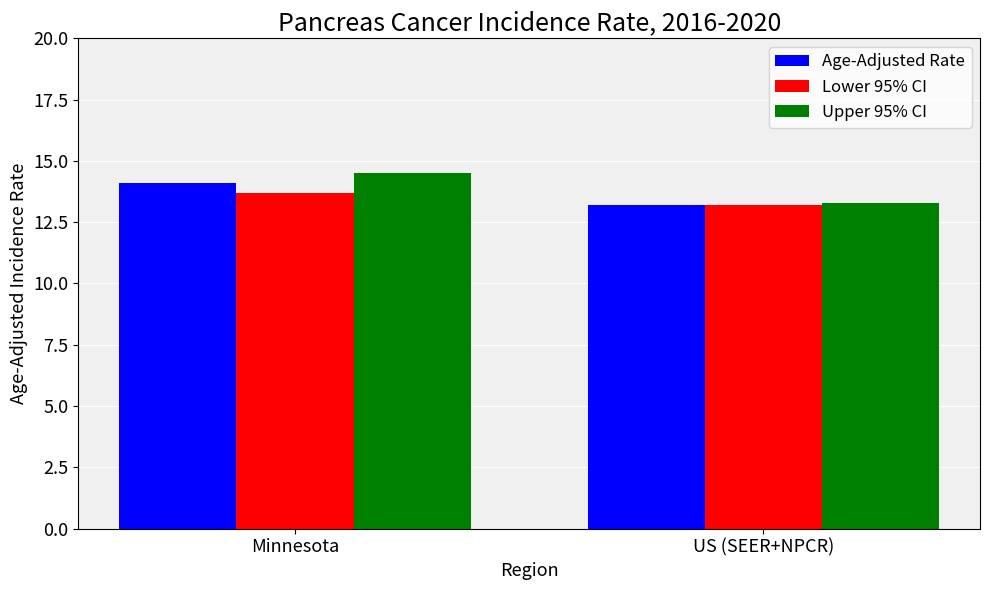

How many groups of bars are there?

2